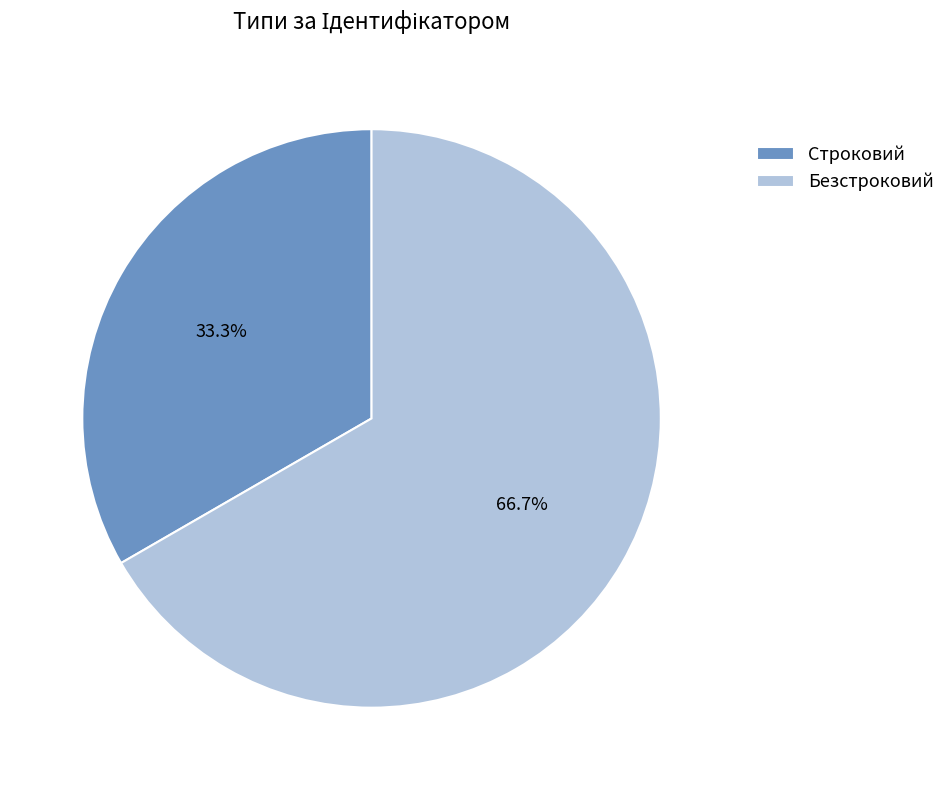

The Безстроковий slice represents 67% of the pie. True or false?

True